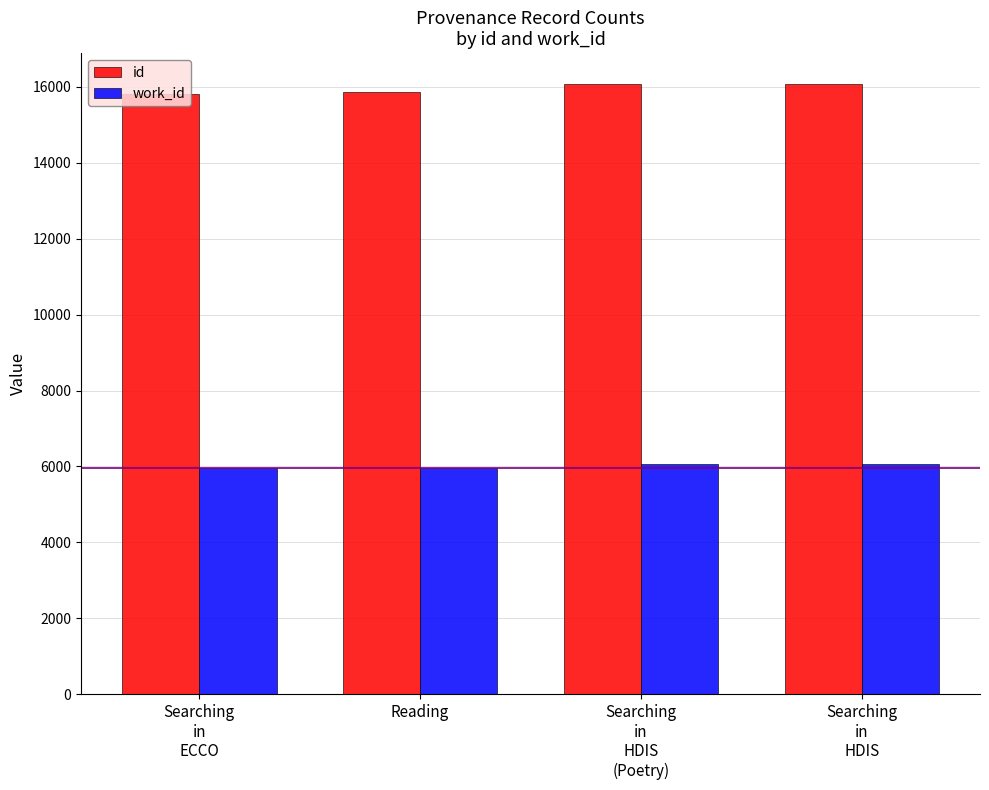

What is the sum of all id values?

63838